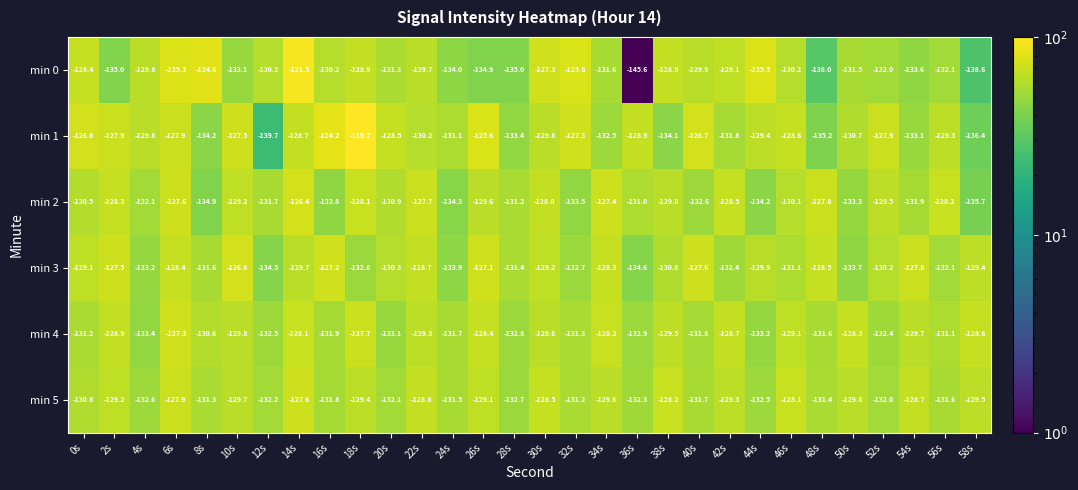

Rank the series at 26s from lowest to highest value.

min 0, min 2, min 5, min 4, min 3, min 1